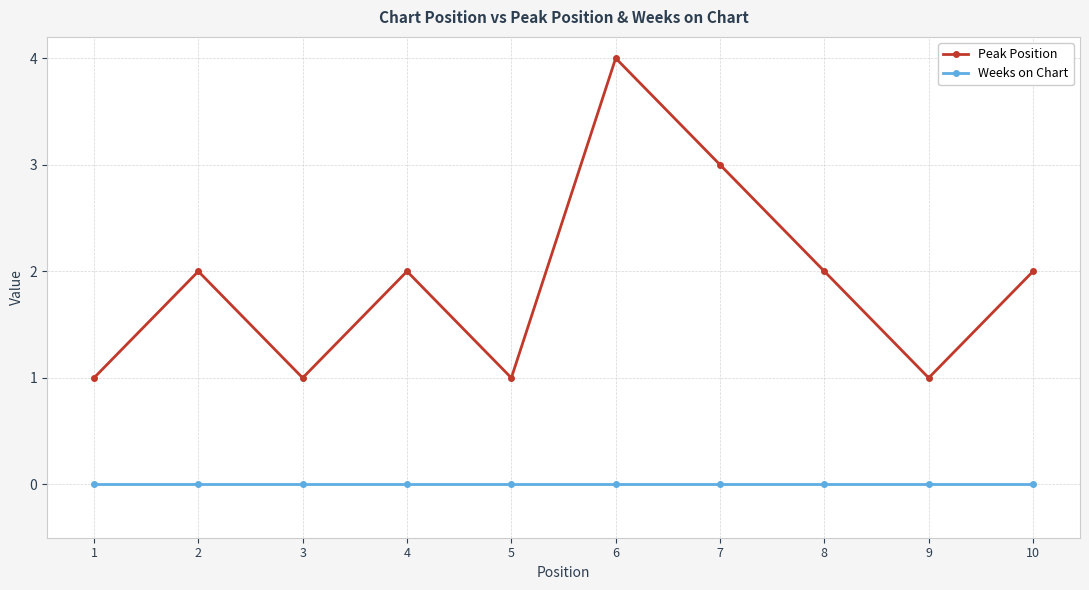

How many lines are shown in the chart?

2